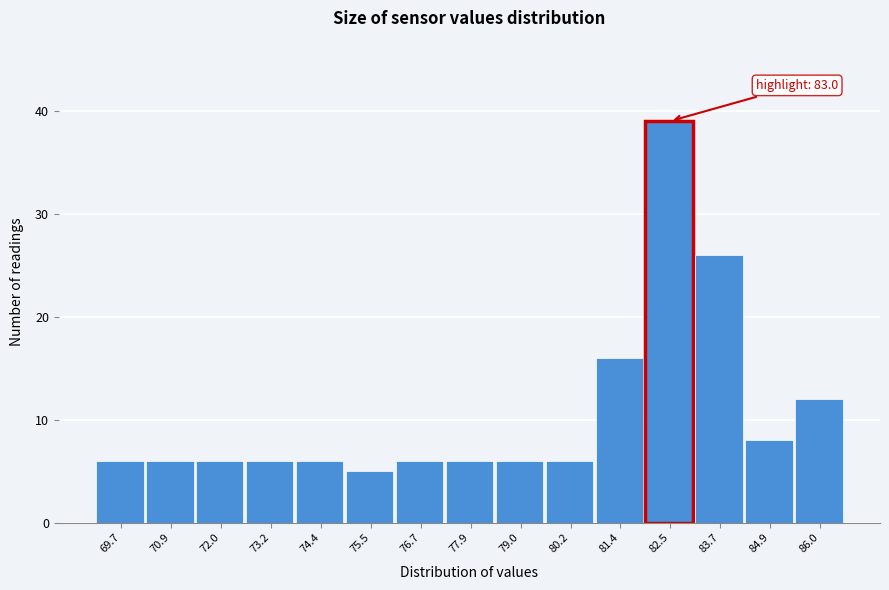

Reading right to left, what are all the values shown in this chart?

86.0=12	84.9=8	83.7=26	82.5=39	81.4=16	80.2=6	79.0=6	77.9=6	76.7=6	75.5=5	74.4=6	73.2=6	72.0=6	70.9=6	69.7=6